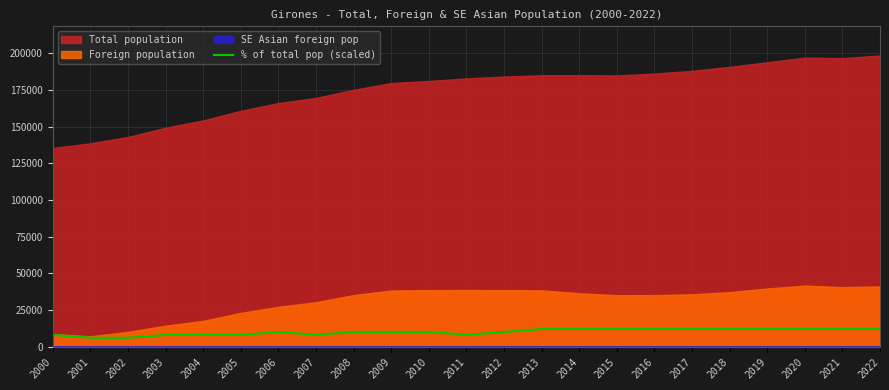

The value of % of total pop (scaled) at 2022 is 12000. True or false?

True